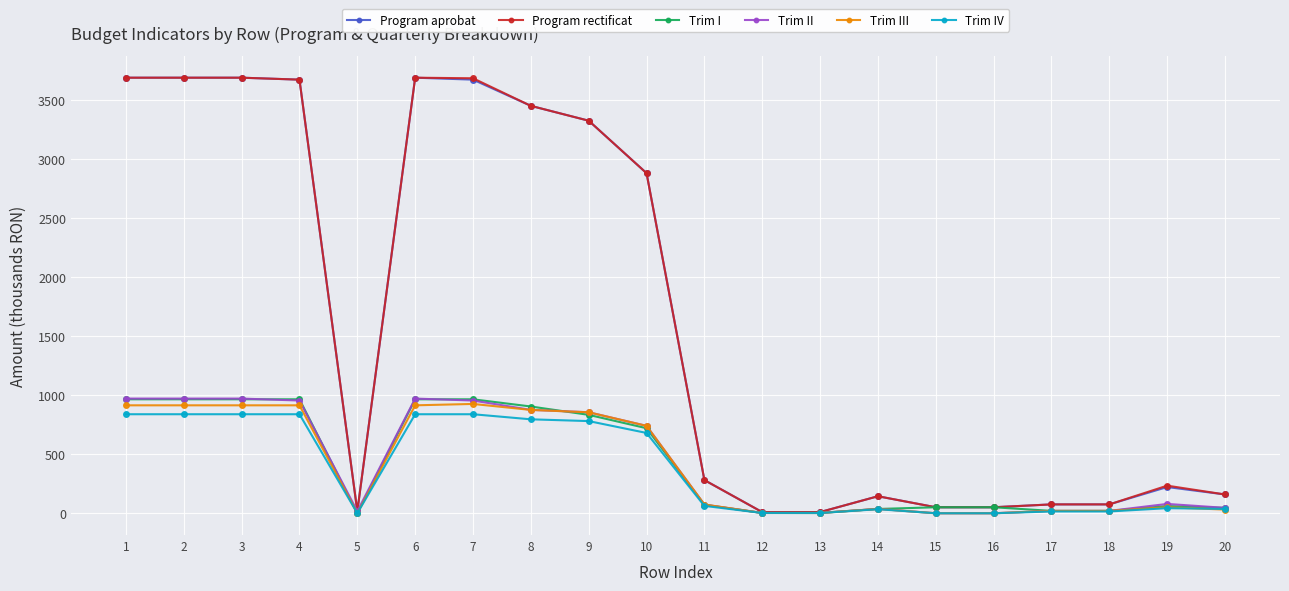

At which label does Trim II first exceed 79?

1